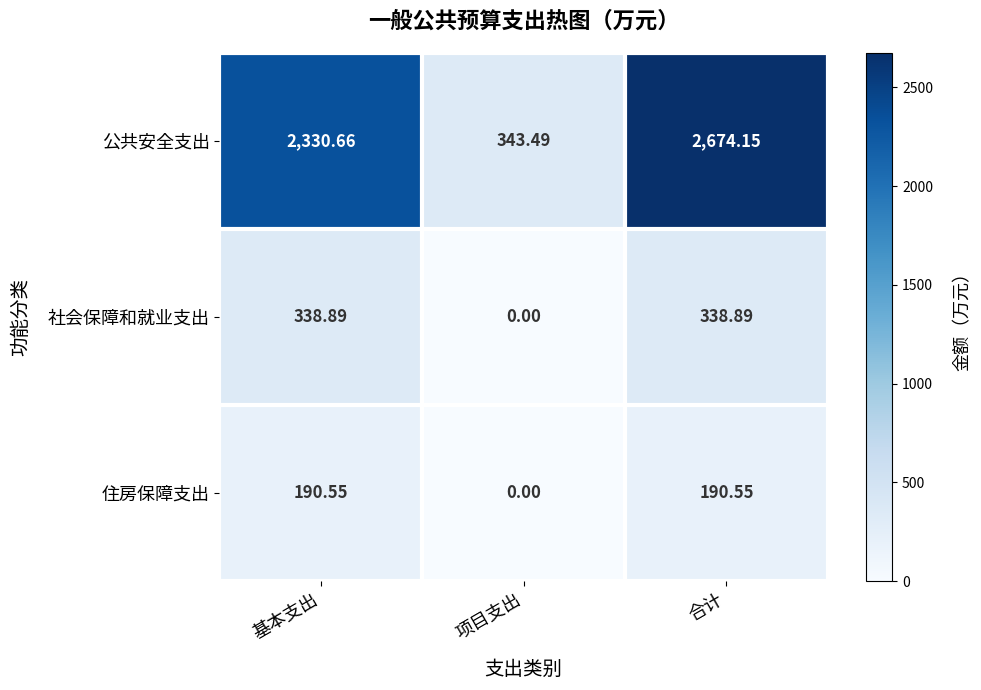

Which series has the widest spread of values?

公共安全支出